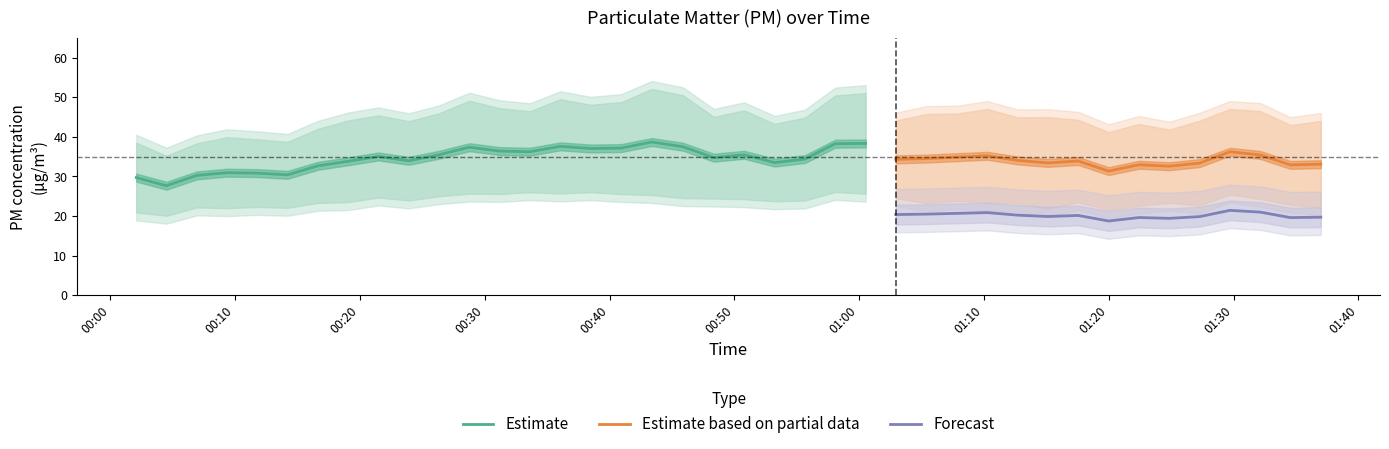

True or false: P1 and P2 intersect in this chart.

False